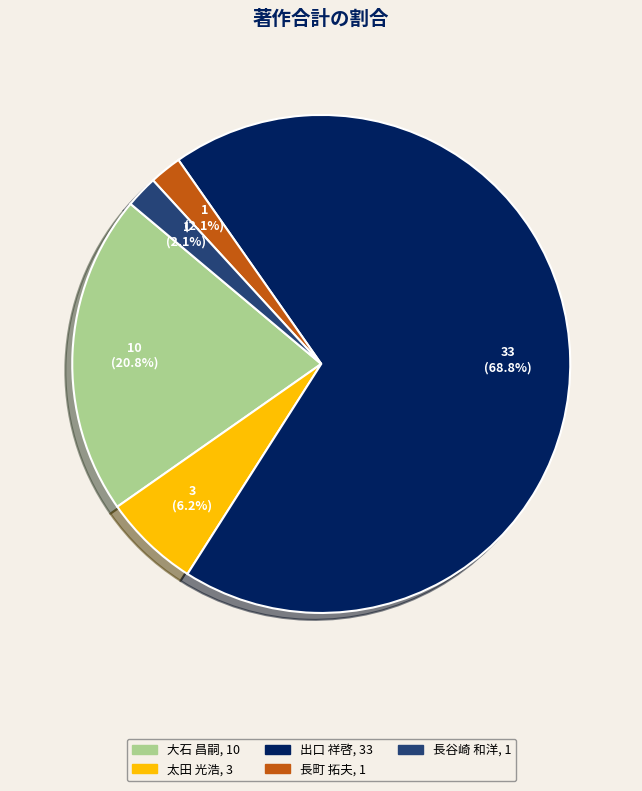

Is there any slice that represents more than half of the pie?

Yes